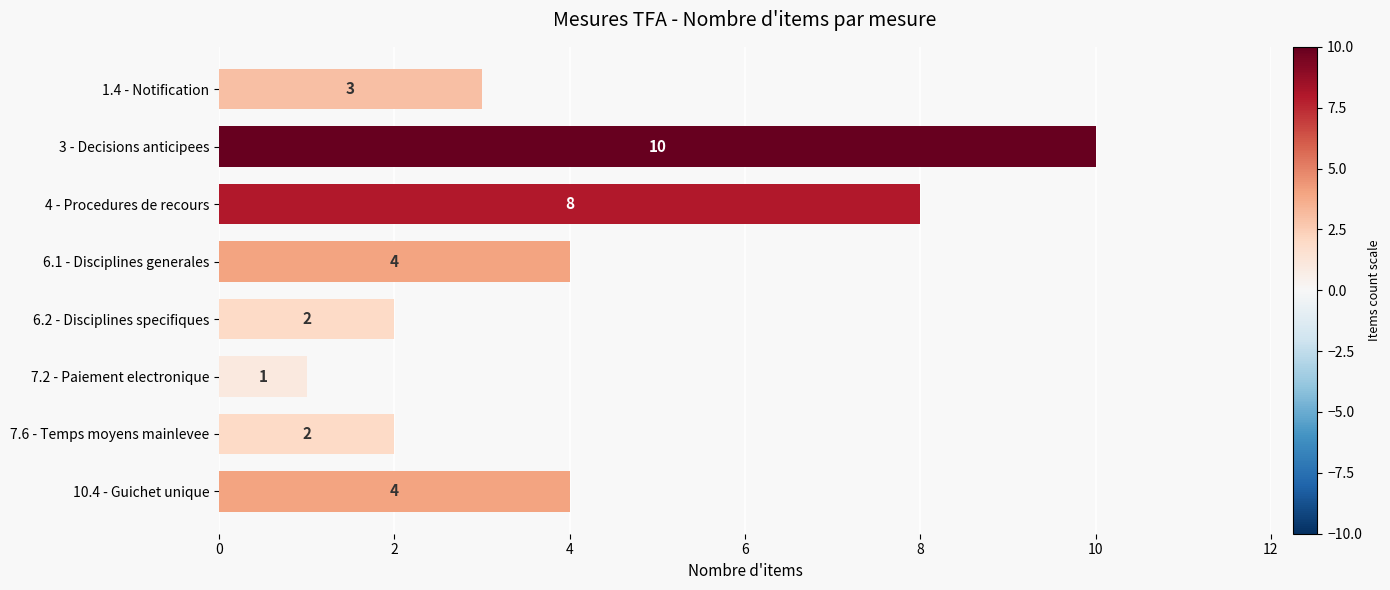

Which category has the lowest value across all series?

7.2 - Paiement electronique